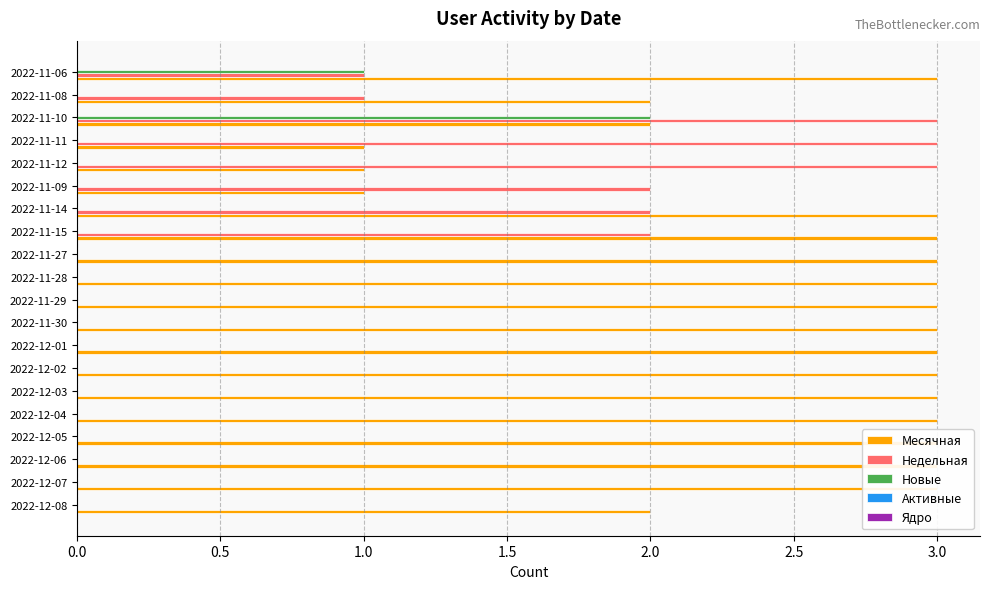

Rank the series at 13 from lowest to highest value.

Новые, Активные, Ядро, Недельная, Месячная